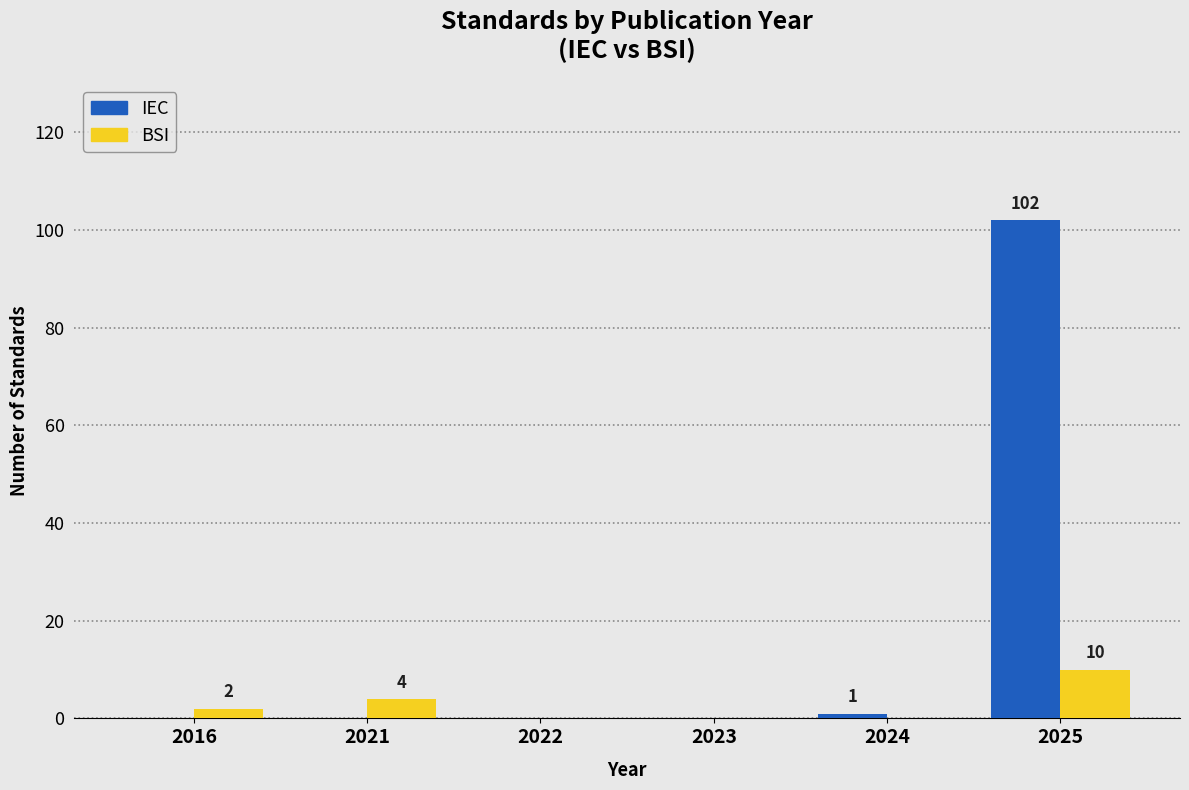

Reading left to right, what are all the values shown in this chart?

IEC: 2016=0	2021=0	2022=0	2023=0	2024=1	2025=102
BSI: 2016=2	2021=4	2022=0	2023=0	2024=0	2025=10